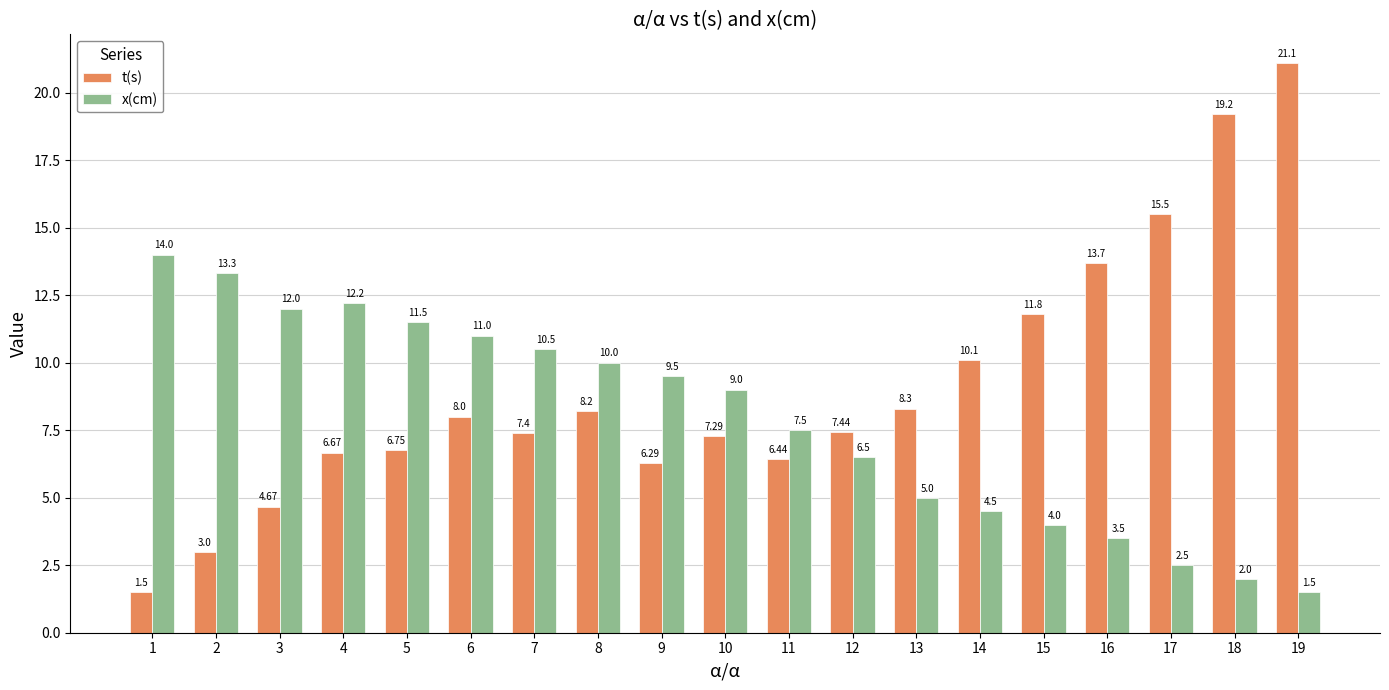

What is the sum of all x(cm) values?

150.0